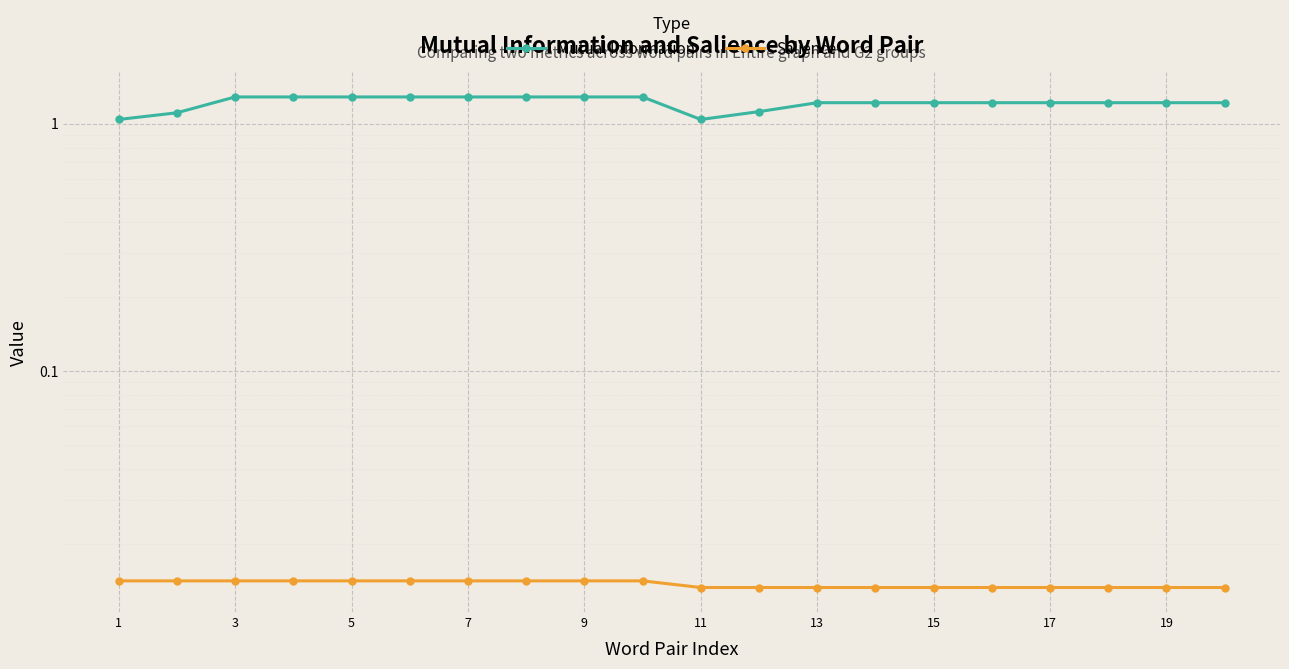

The Salience series shows 0.0 at 5. True or false?

True